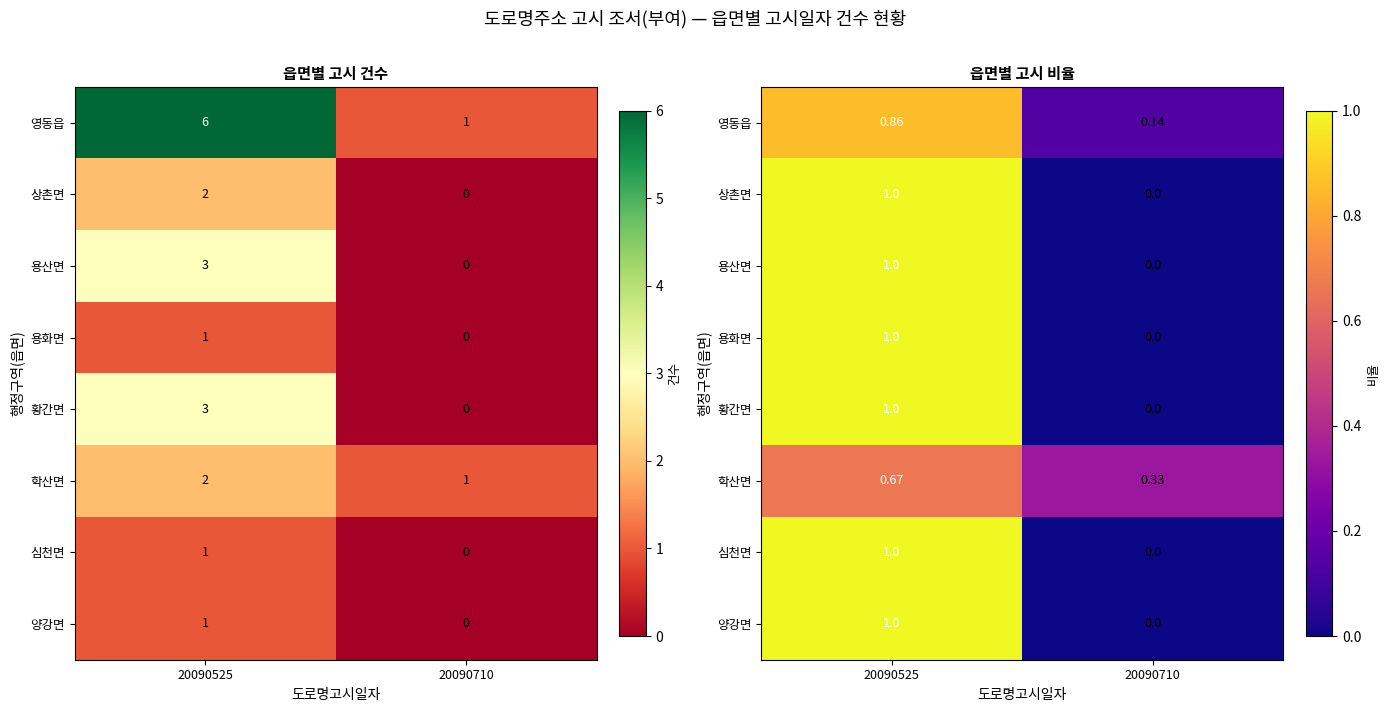

At which label is 심천면 closest to 0?

20090710